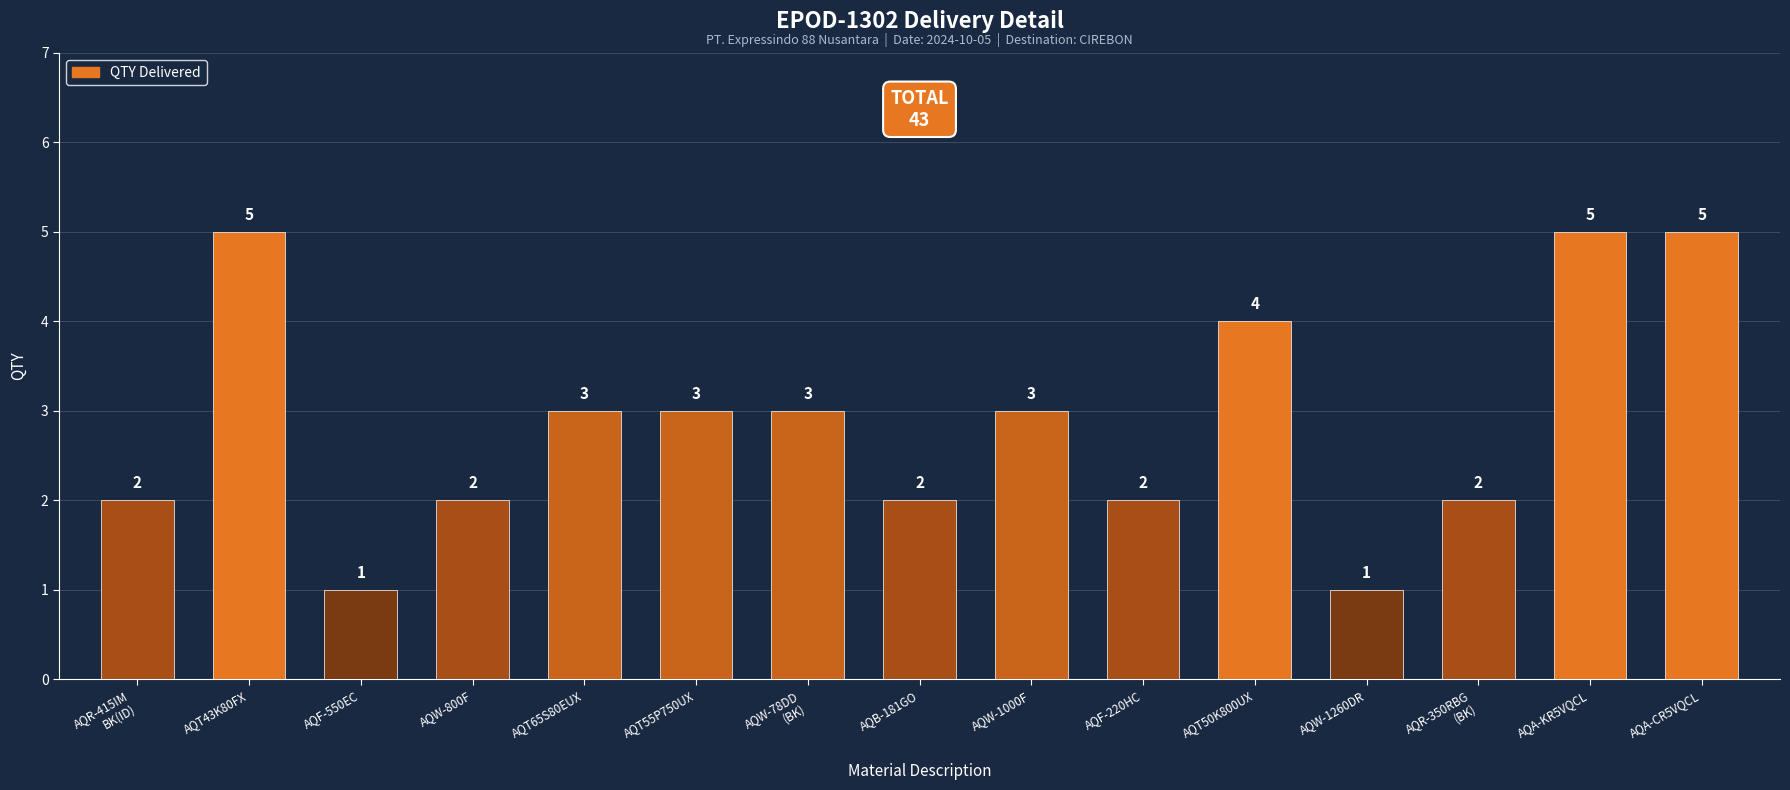

What is the sum of the values at AQW-1260DR and AQB-181GO?

3